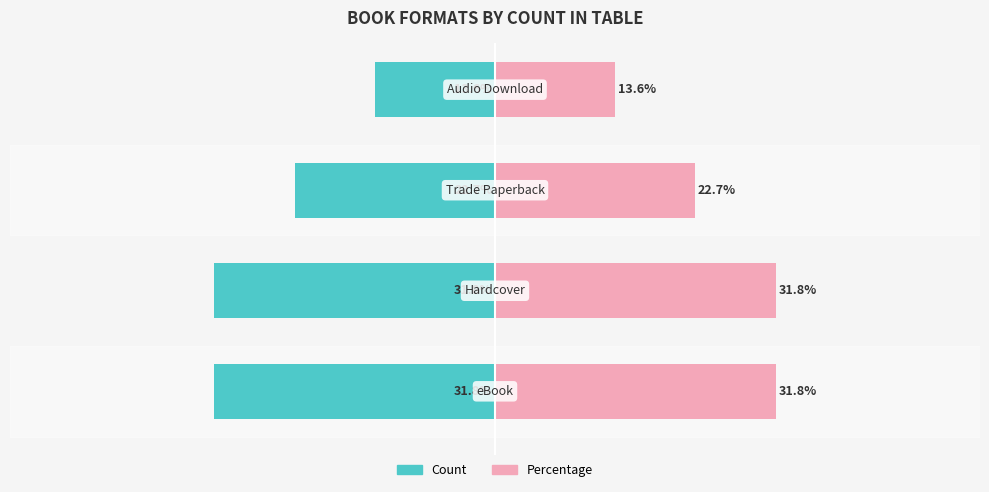

Are the bars horizontal?

Yes